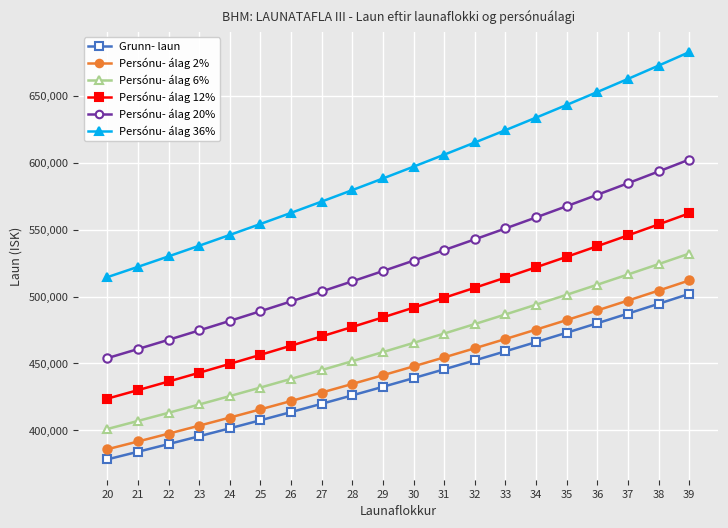

Does the chart display data point markers on the line(s)?

Yes